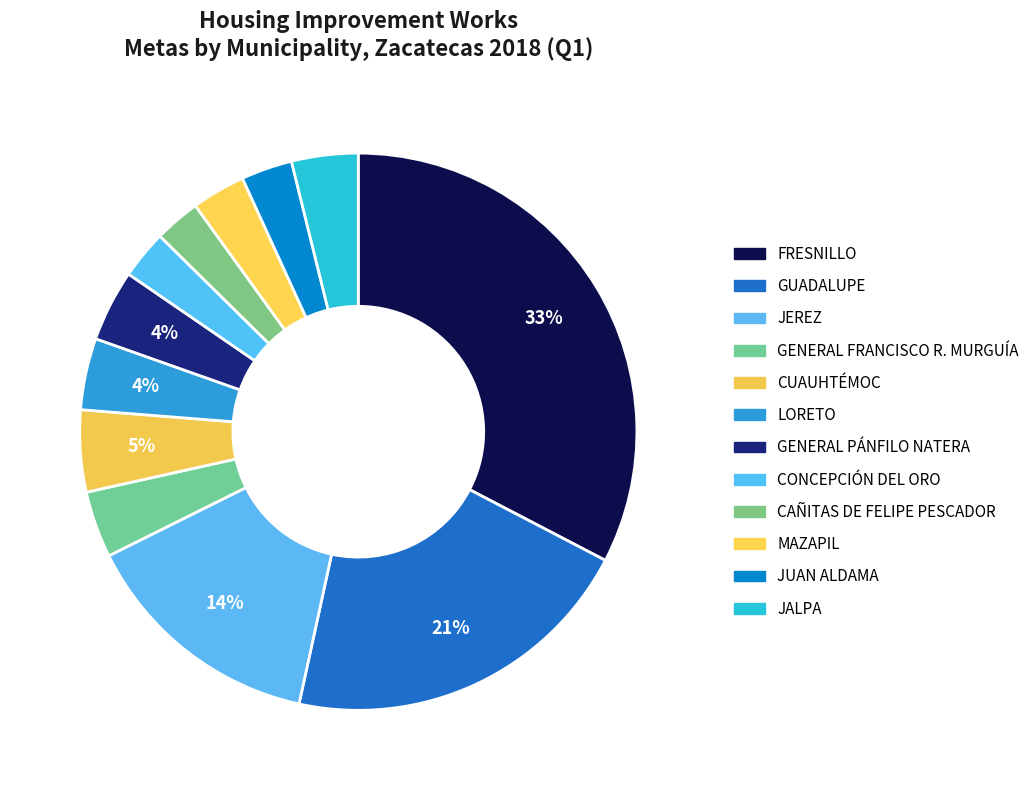

To the nearest percent, what is the difference between the largest and smallest slice percentages?

30%